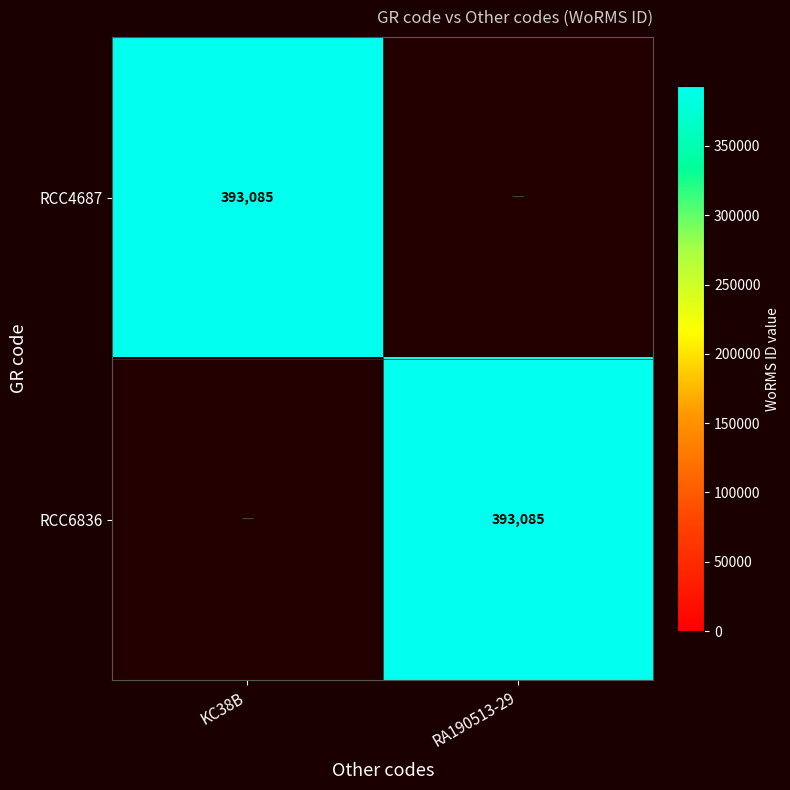

What is the highest value of the RCC6836 series?

393085